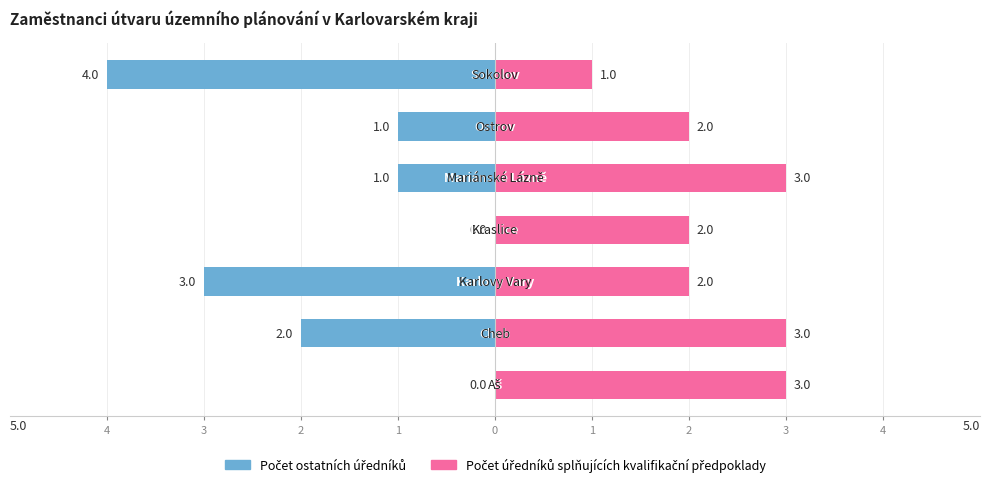

Between 3 and 0, which series saw the biggest shift?

Počet ostatních úředníků